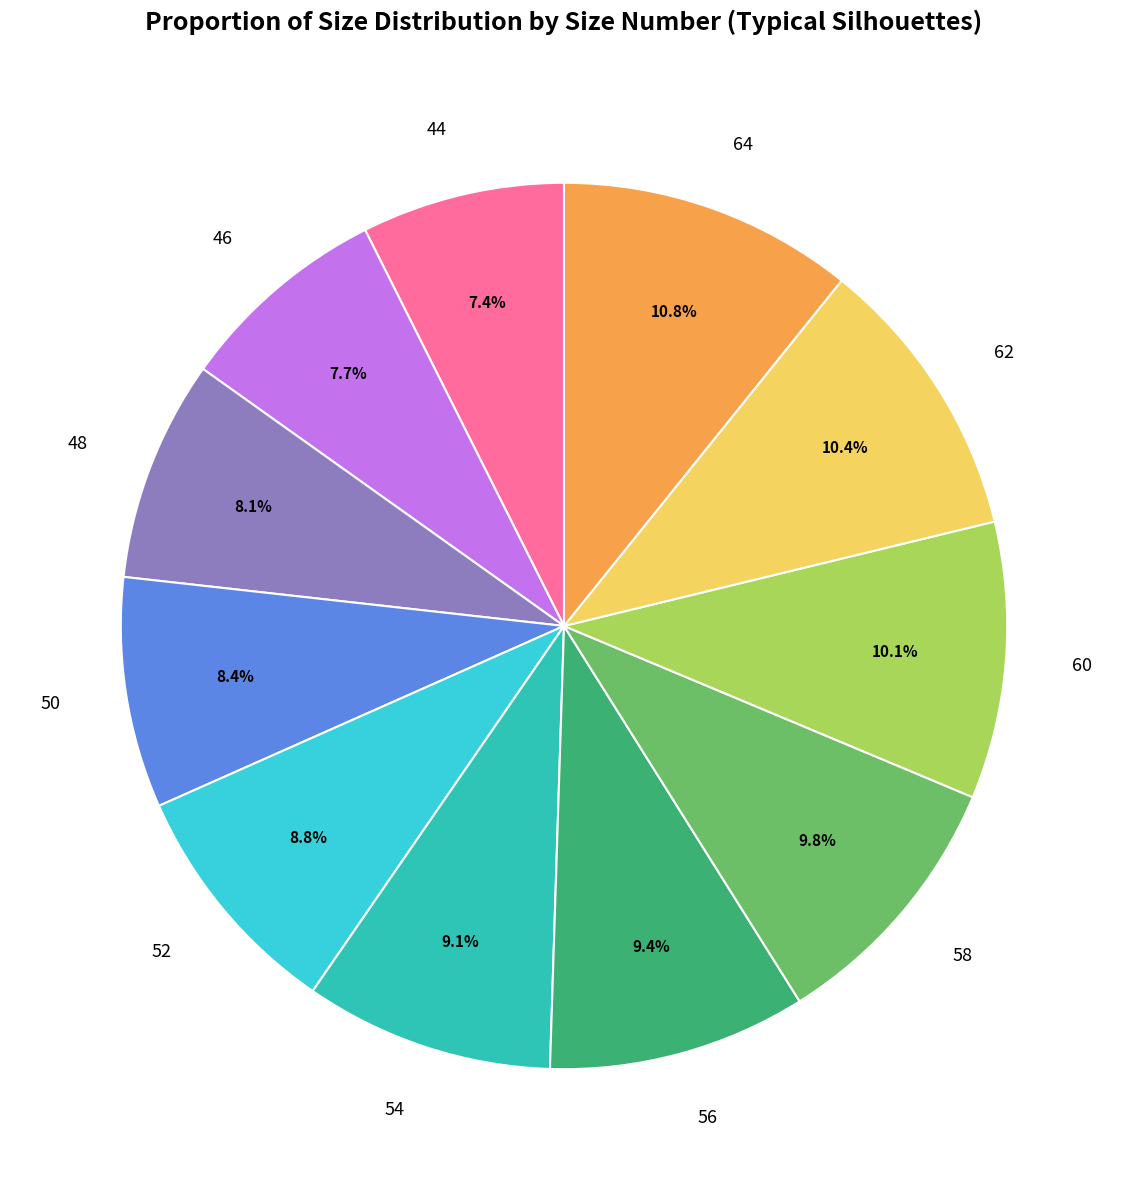

Does 60 represent more than half of the total?

No